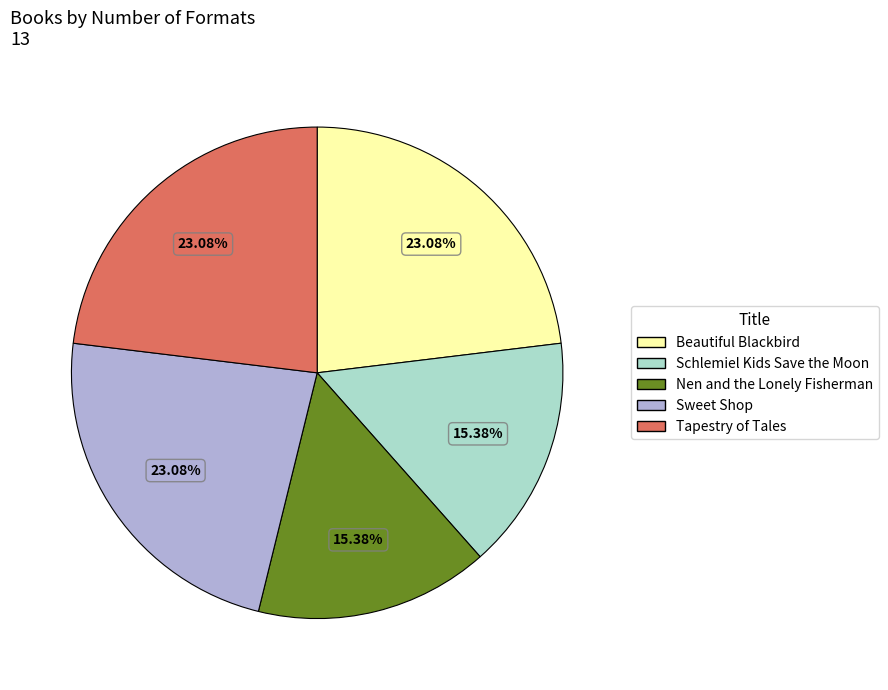

Approximately how many times larger is the value at Sweet Shop compared to Tapestry of Tales?

1.0